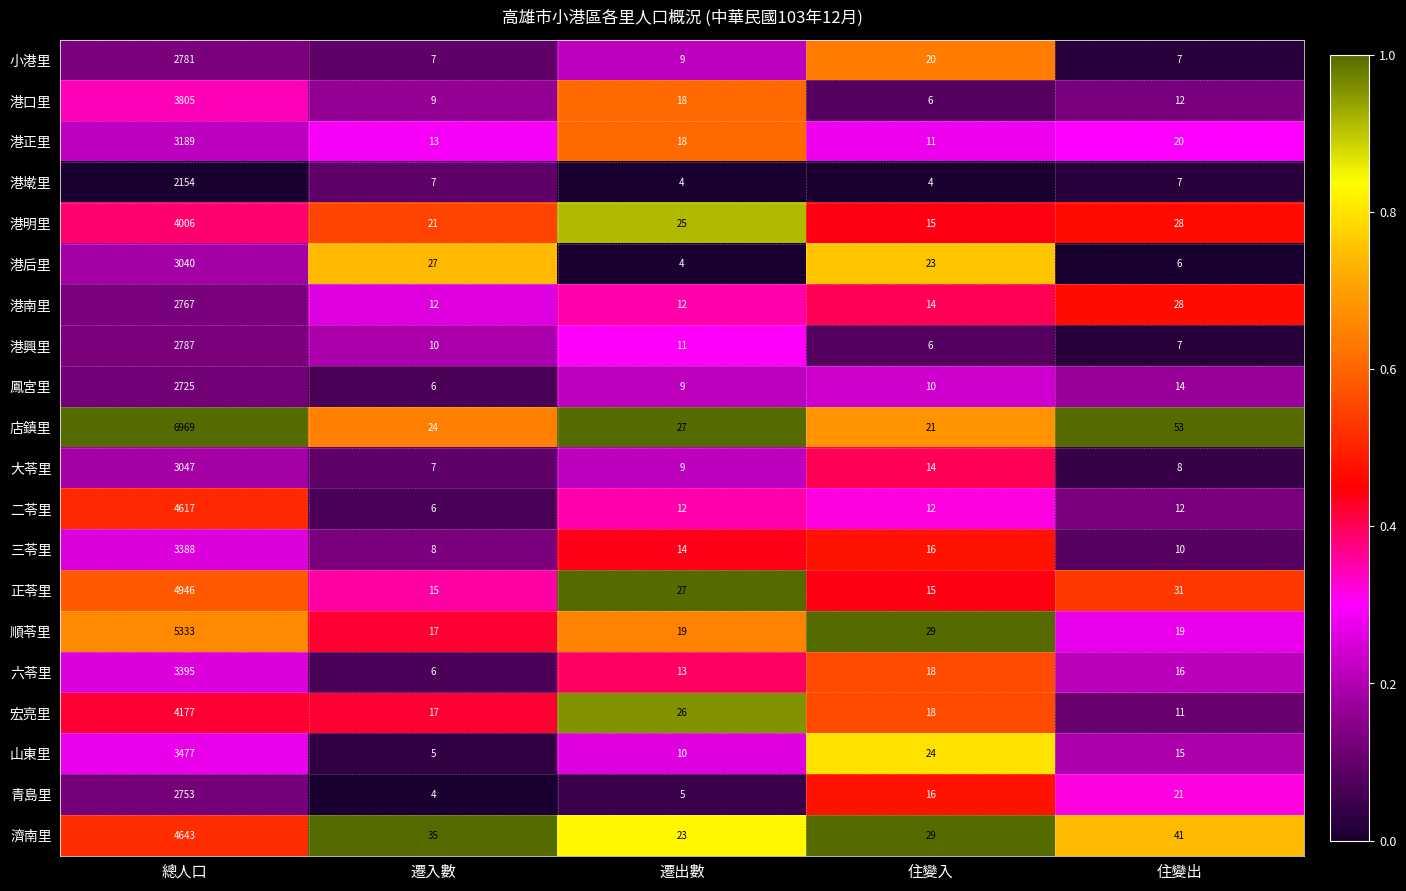

What is the average value of the 鳳宮里 series?

553